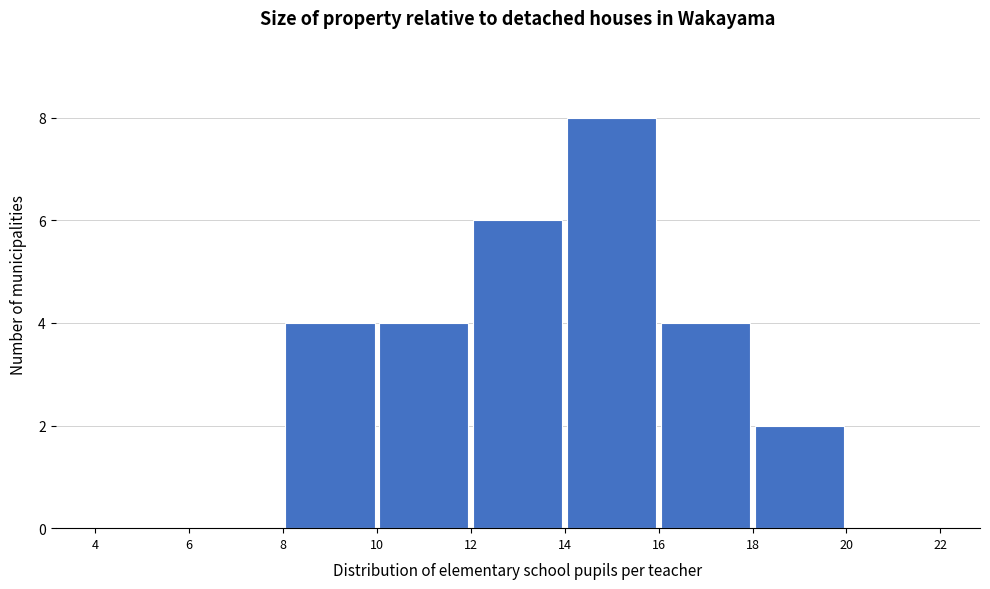

How tall is the bar that spans 8 to 10 on the x-axis? The values are not printed on the chart, so give them approximately, as read against the axis.

4